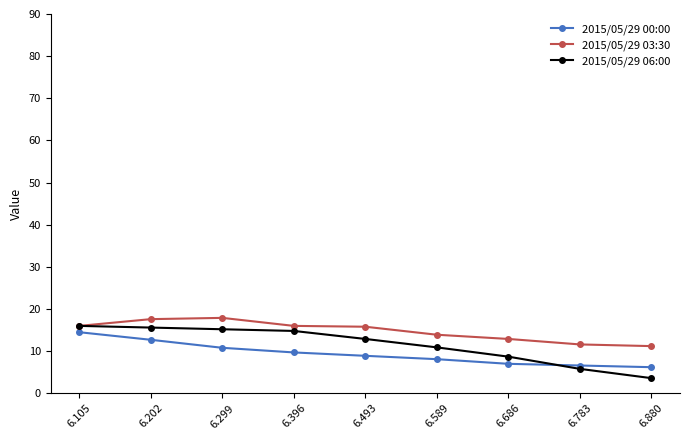

Is the value of 2015/05/29 06:00 at 6.202 greater than the value of 2015/05/29 00:00 at 6.686?

Yes